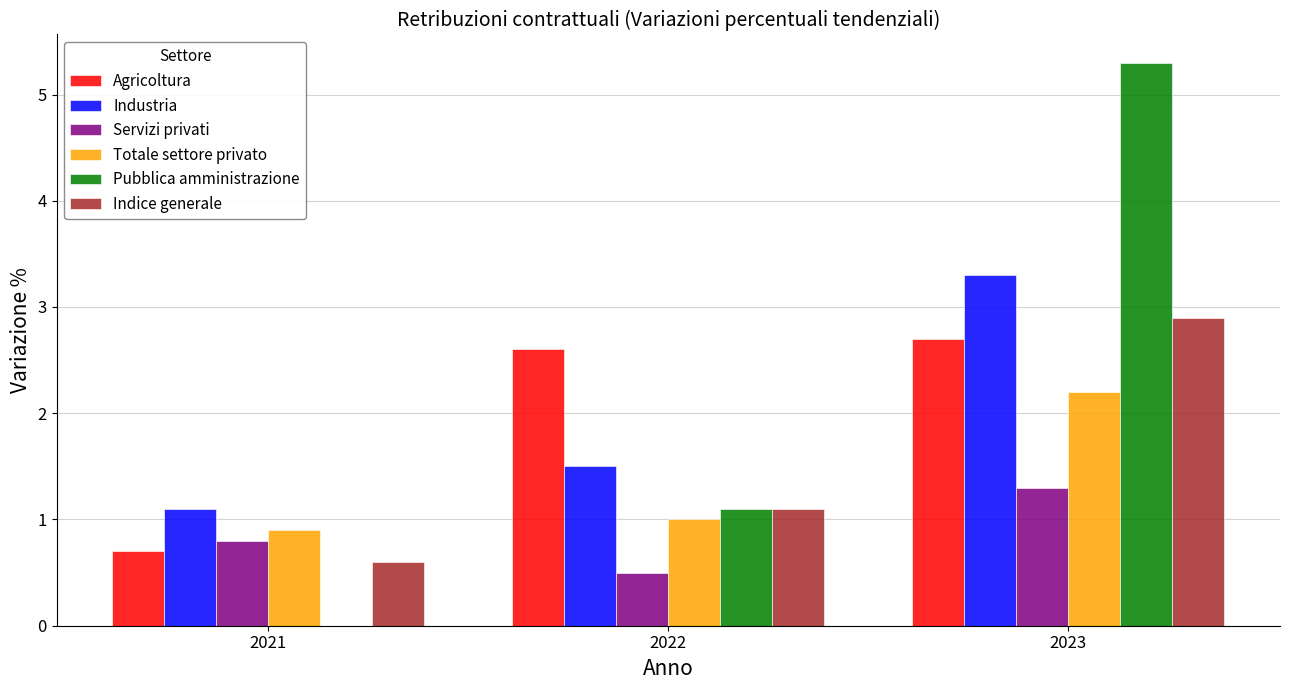

What is the approximate value of Indice generale at 2021?

0.6